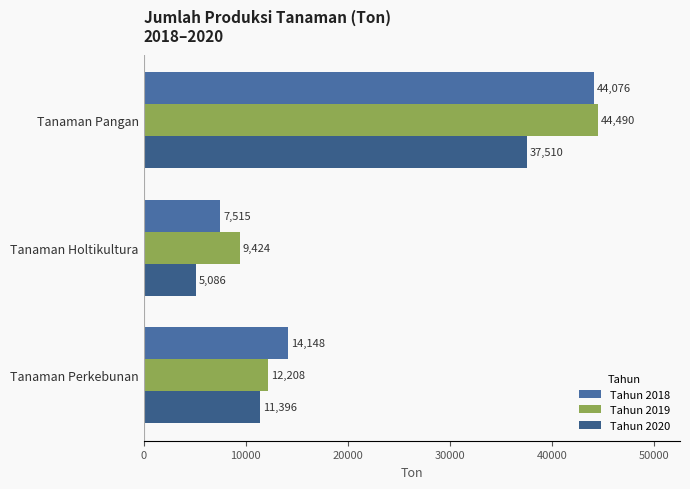

Rank the series by their maximum value, from highest to lowest.

Tahun 2019, Tahun 2018, Tahun 2020